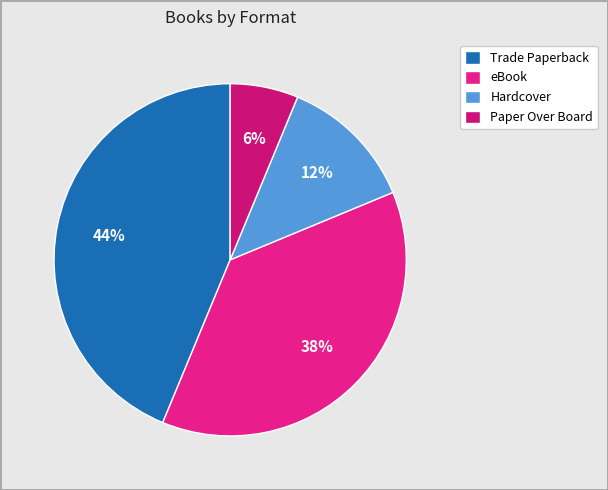

Rank the categories by value from highest to lowest.

Trade Paperback, eBook, Hardcover, Paper Over Board